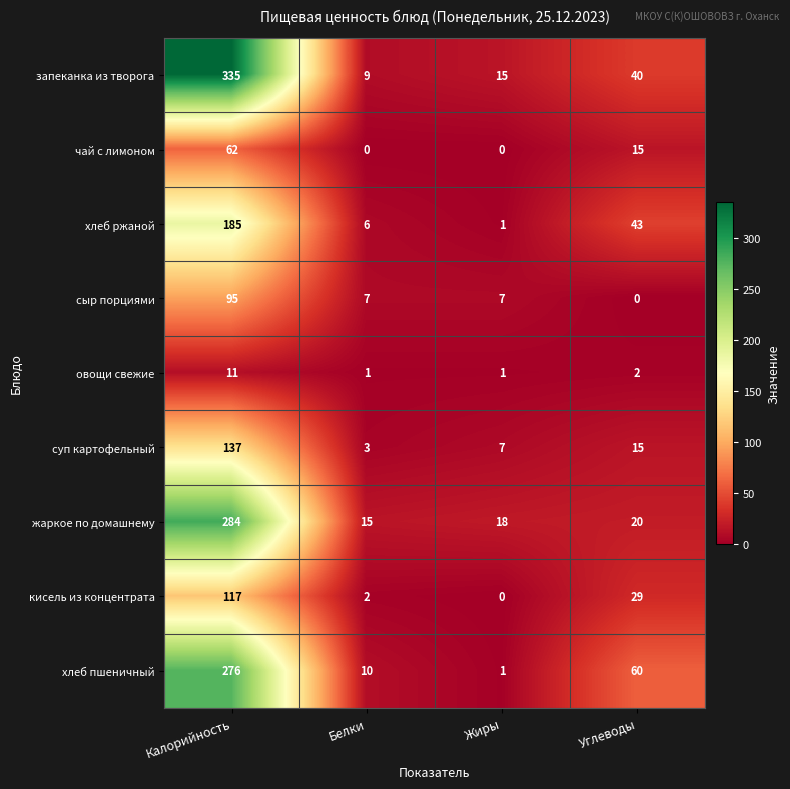

How many values in the хлеб ржаной series are below 43?

2